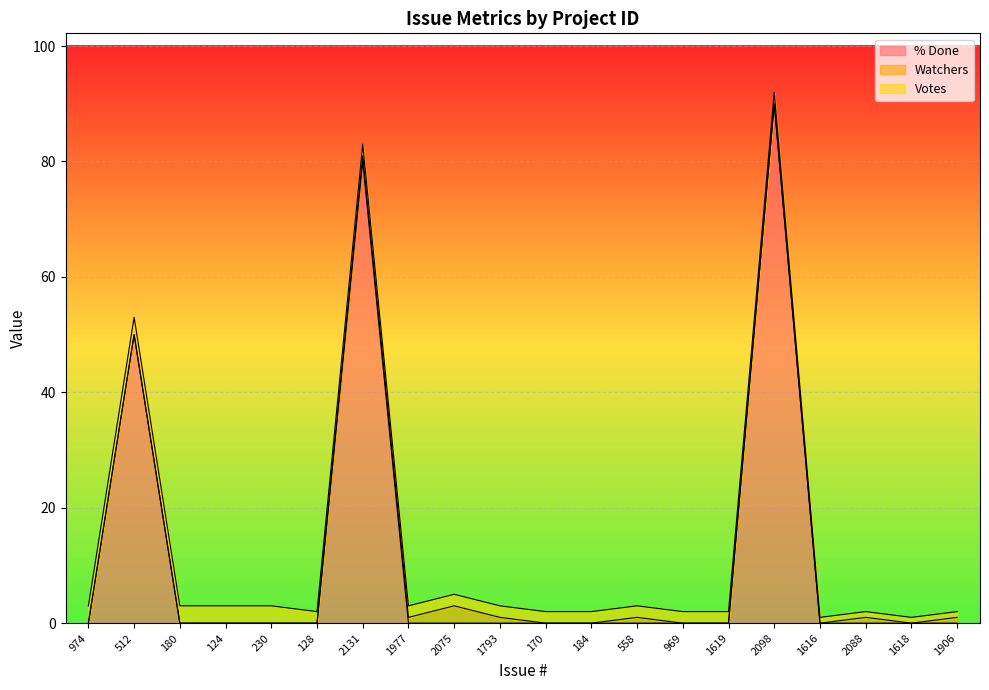

What is the approximate value of Votes at 180?

3